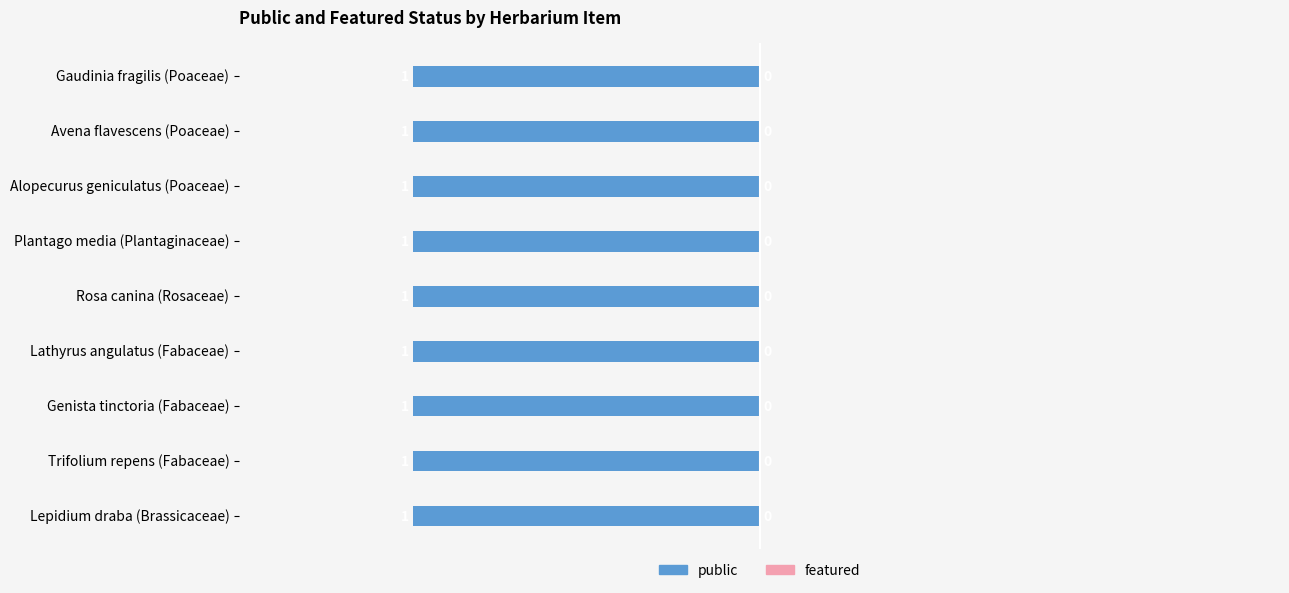

Is the value of public at Lepidium draba (Brassicaceae) greater than the value of featured at Genista tinctoria (Fabaceae)?

Yes